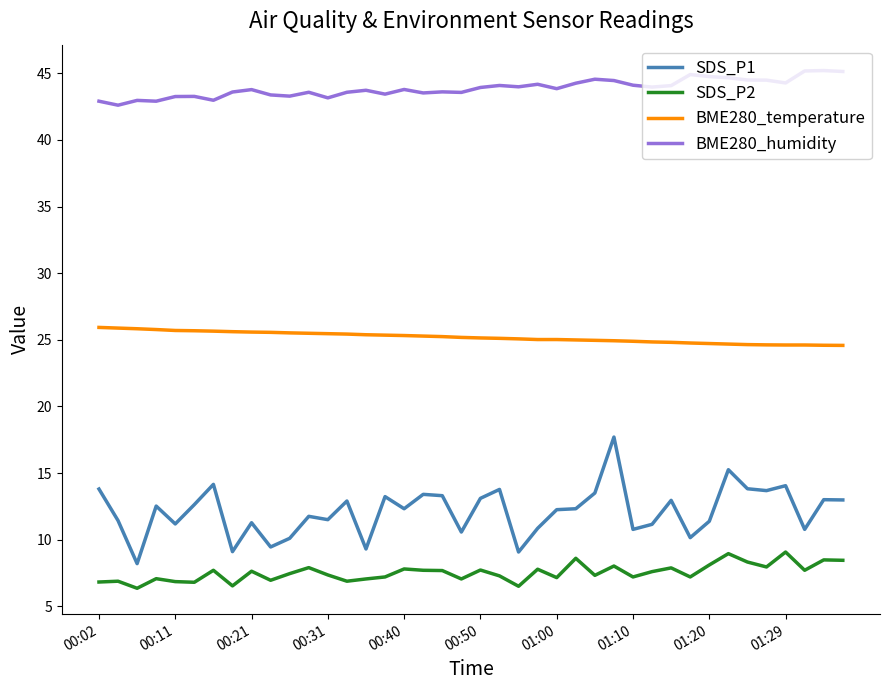

What is the difference between the maximum and minimum values in the BME280_humidity series?

2.6